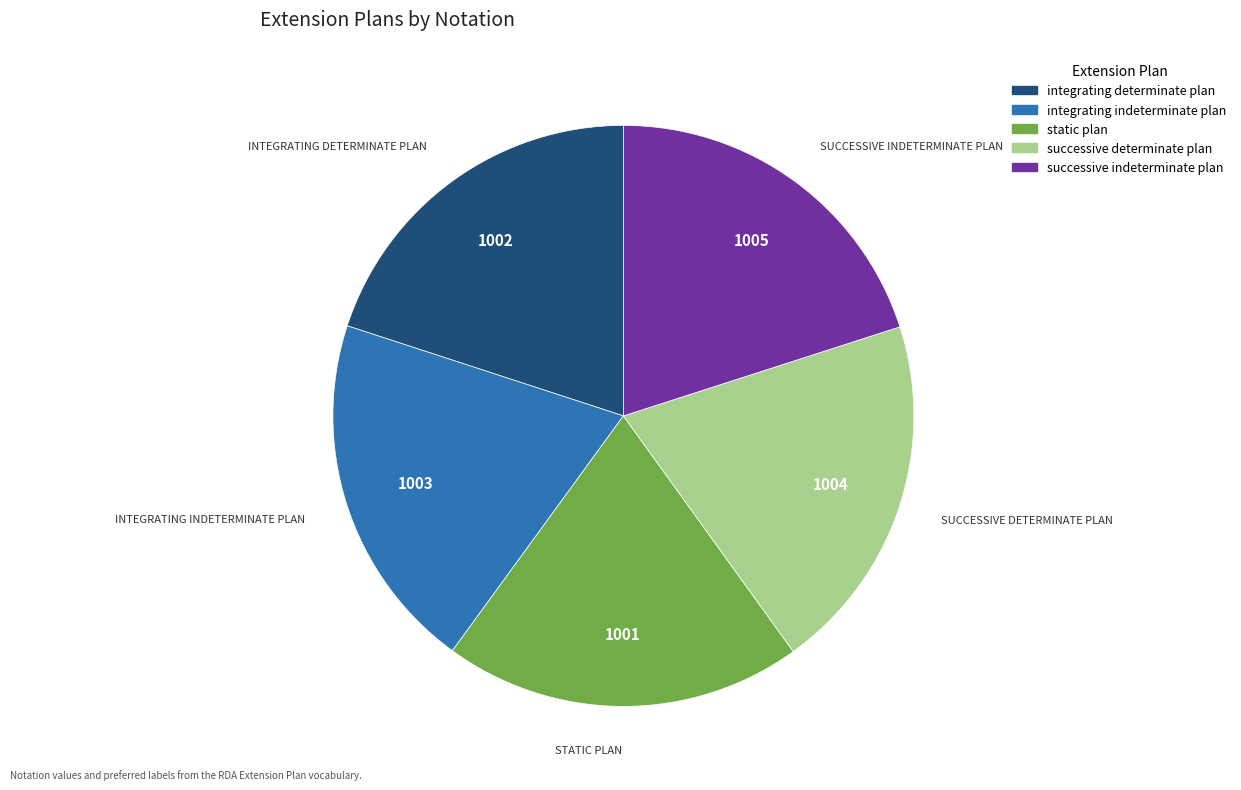

Is it true that static plan is 35% of the pie?

False